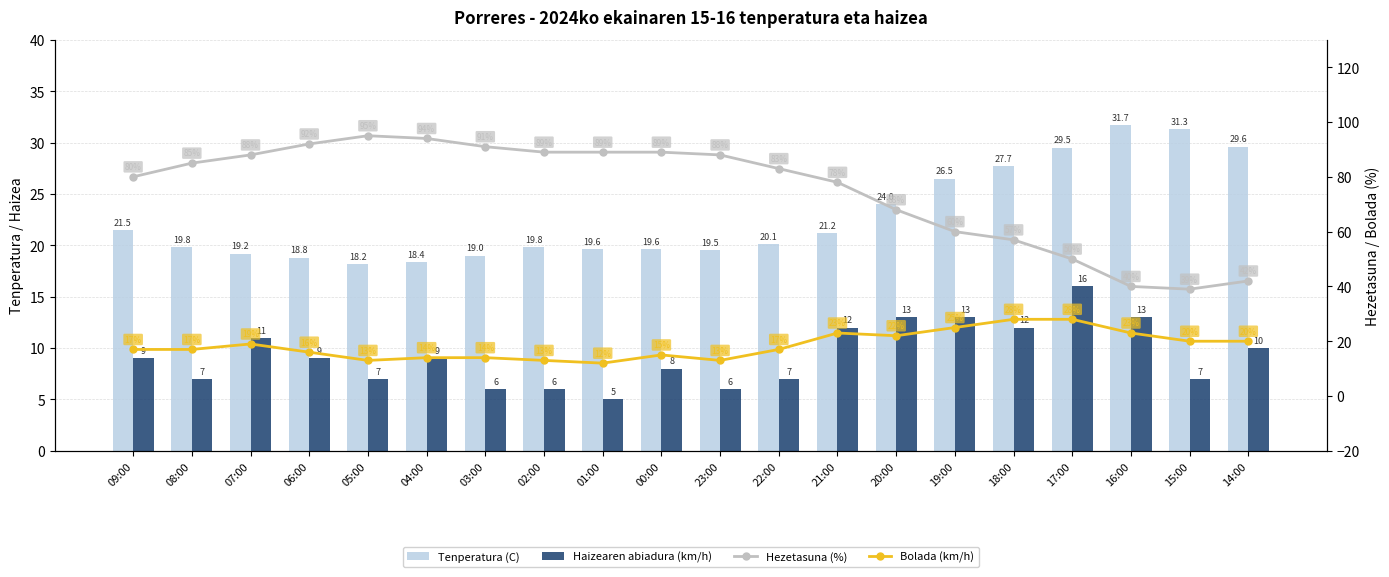

Where does the Hezetasuna (%) series first go above 85?

07:00